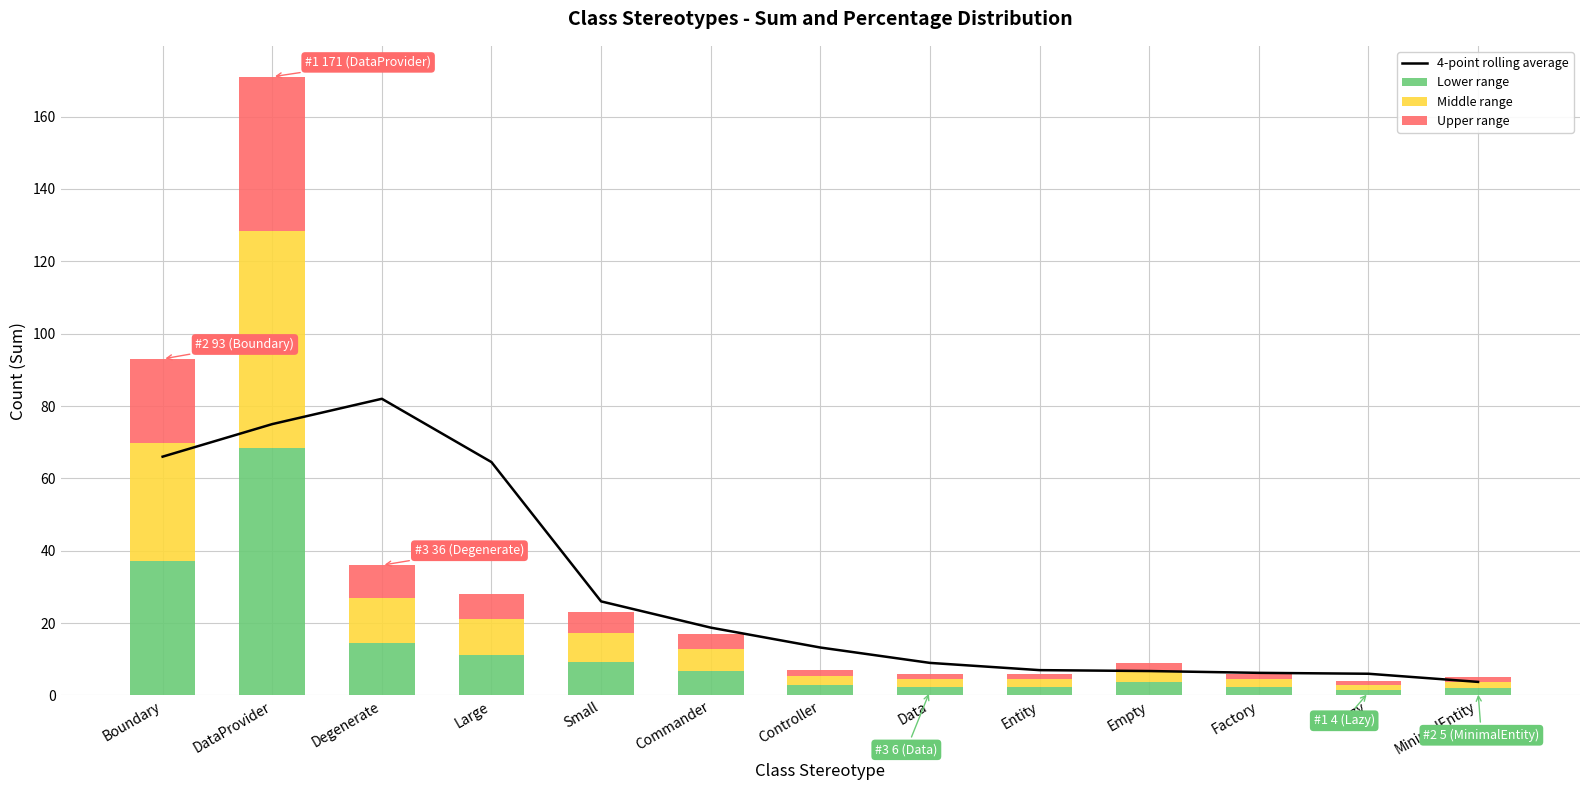

Is it true that Lower range equals 15.2 at Large?

False